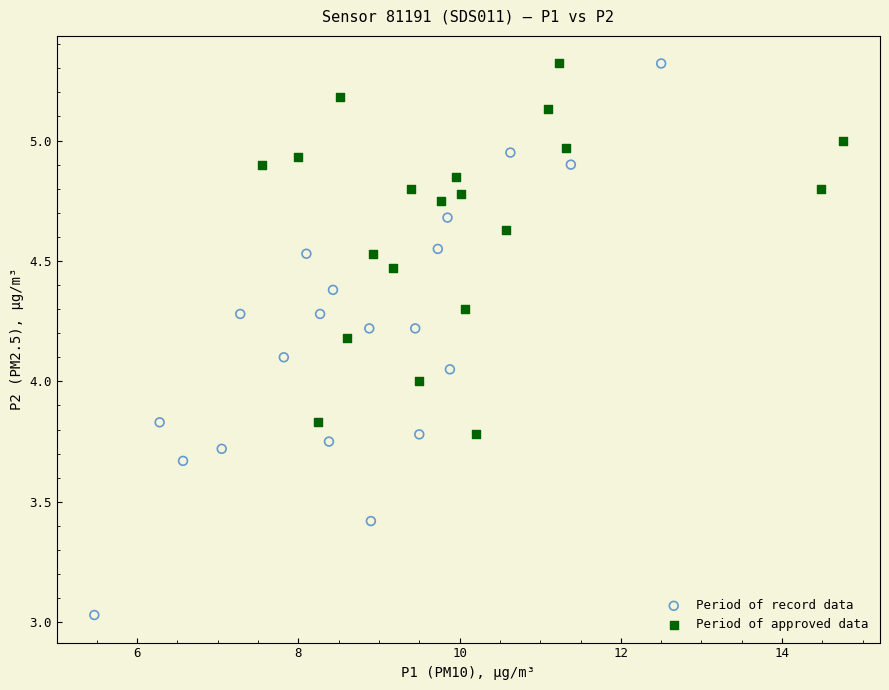

What are all the series names shown in the legend?

Period of record data, Period of approved data